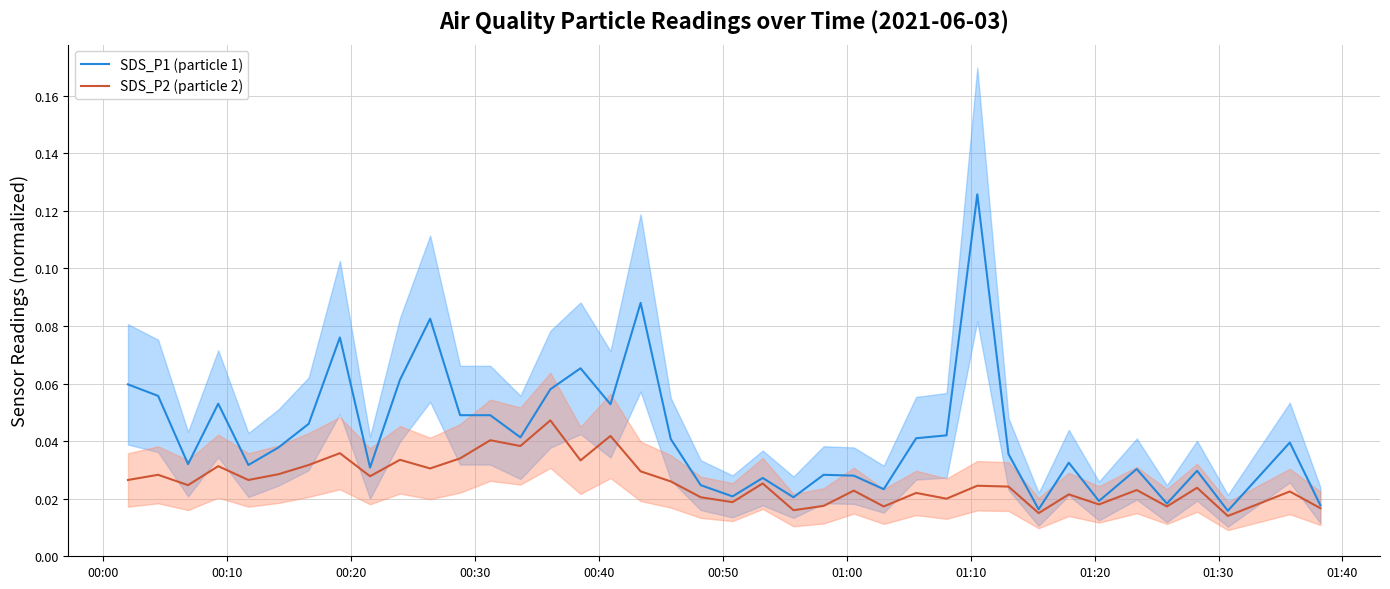

In SDS_P1 (particle 1), how many points are lower than both neighbors (excluding endpoints)?

12